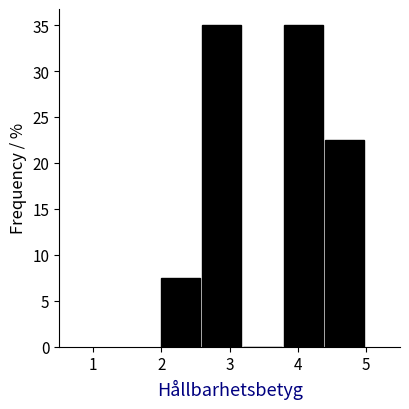

How tall is the bar that spans 4.4 to 5.0 on the x-axis? The values are not printed on the chart, so give them approximately, as read against the axis.

22.5